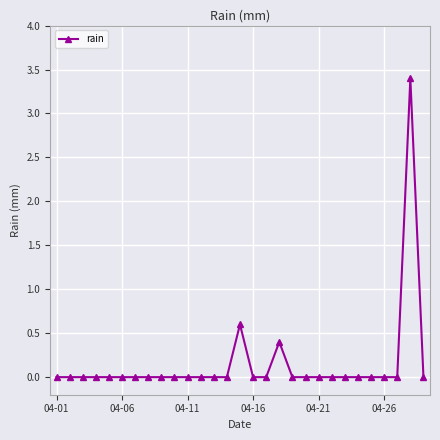

What is the value of the 15th point from the left?

0.6